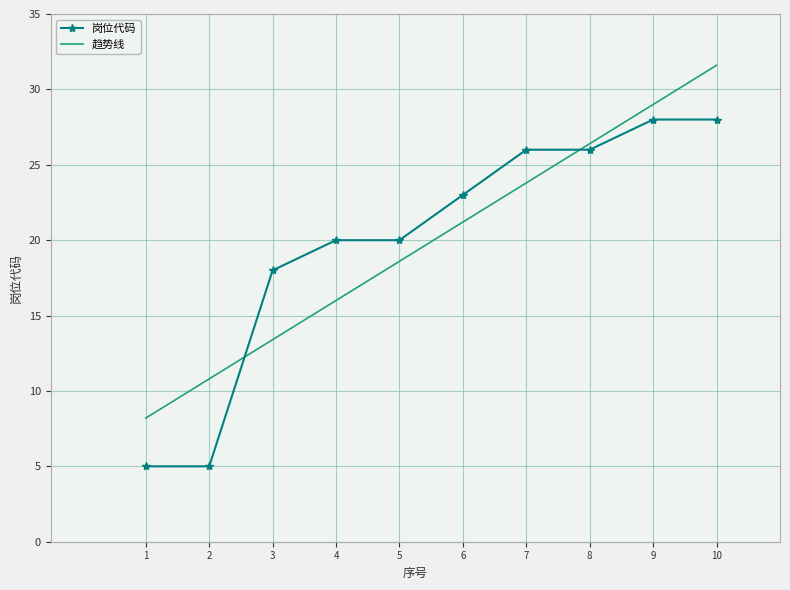

How many distinct data groups are displayed?

2